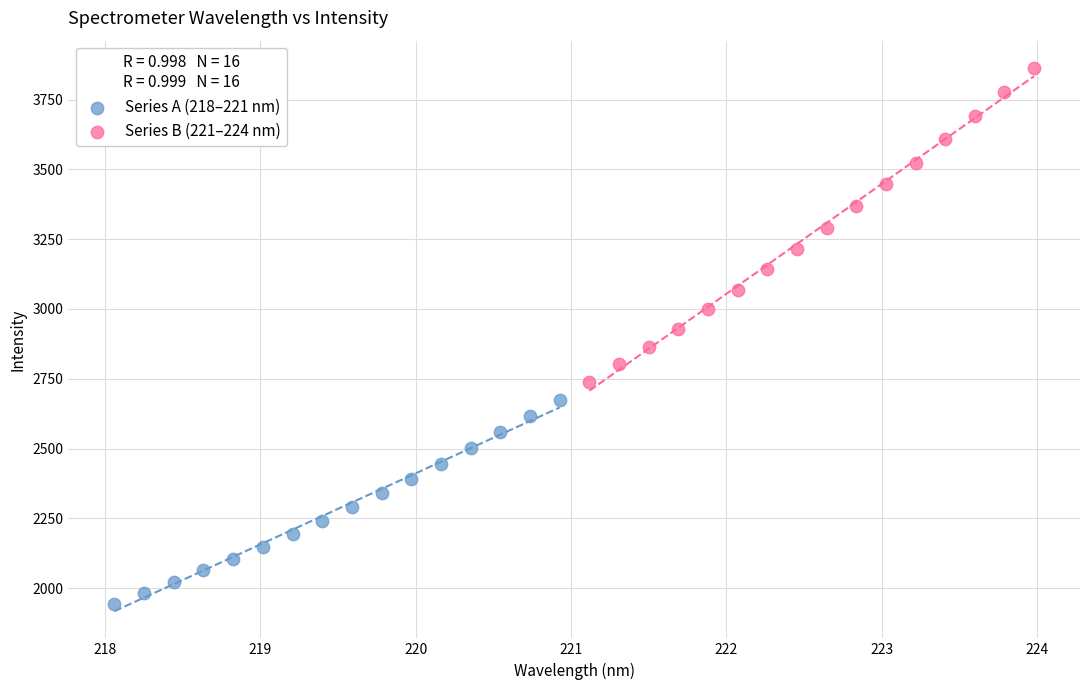

Which series has the widest spread of Y values?

Series B (221–224 nm)